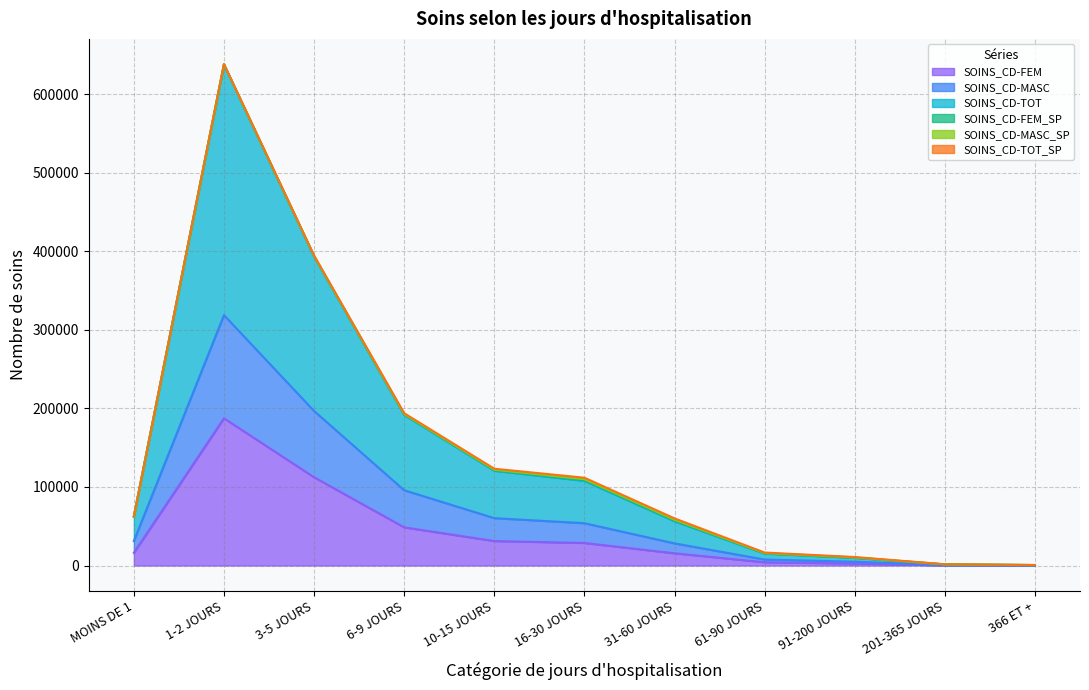

At which category is the sum across all series the highest?

1-2 JOURS